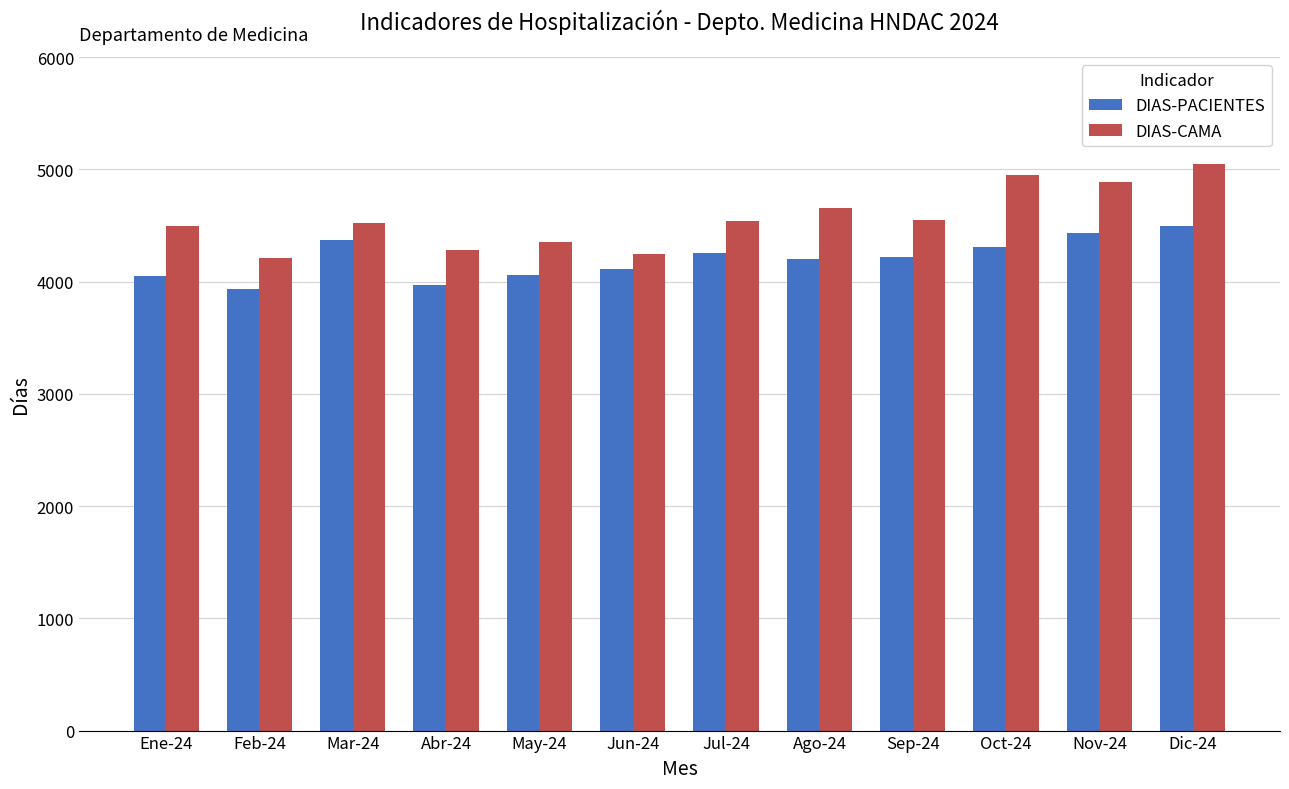

What position from the left is Oct-24?

10